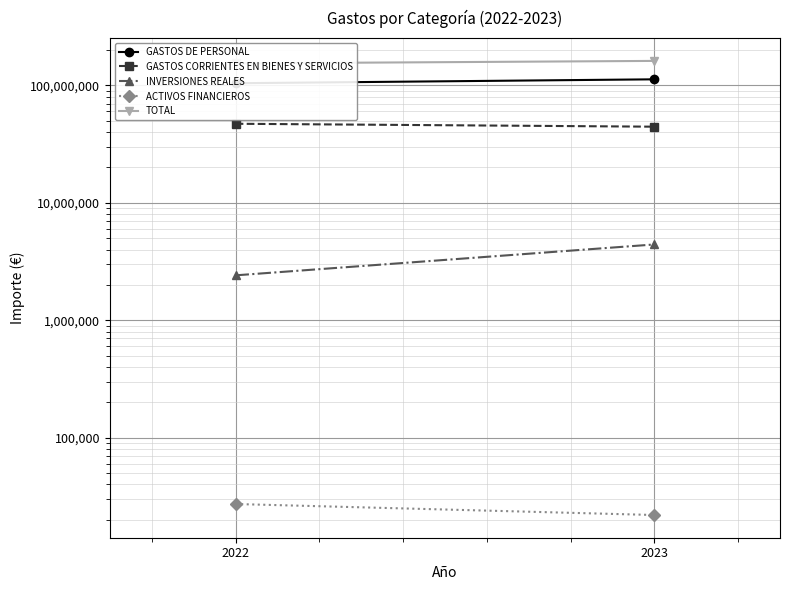

Rank the series by their maximum value, from highest to lowest.

TOTAL, GASTOS DE PERSONAL, GASTOS CORRIENTES EN BIENES Y SERVICIOS, INVERSIONES REALES, ACTIVOS FINANCIEROS